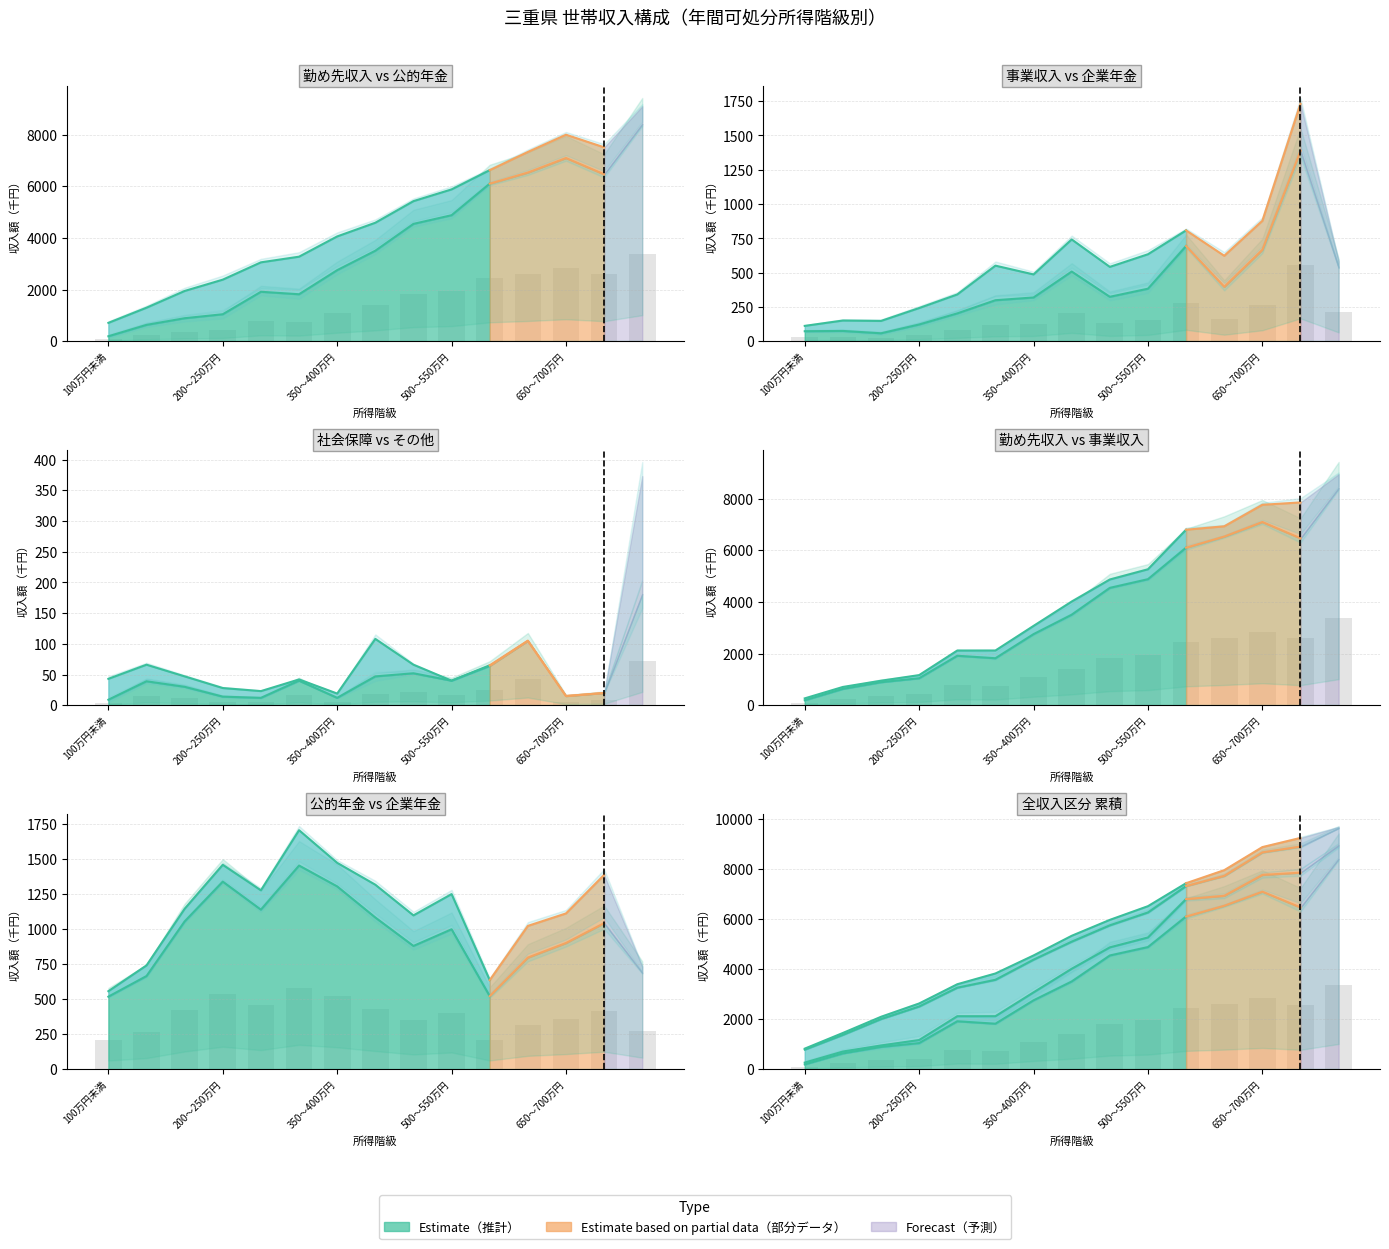

Does the chart contain any negative values?

No